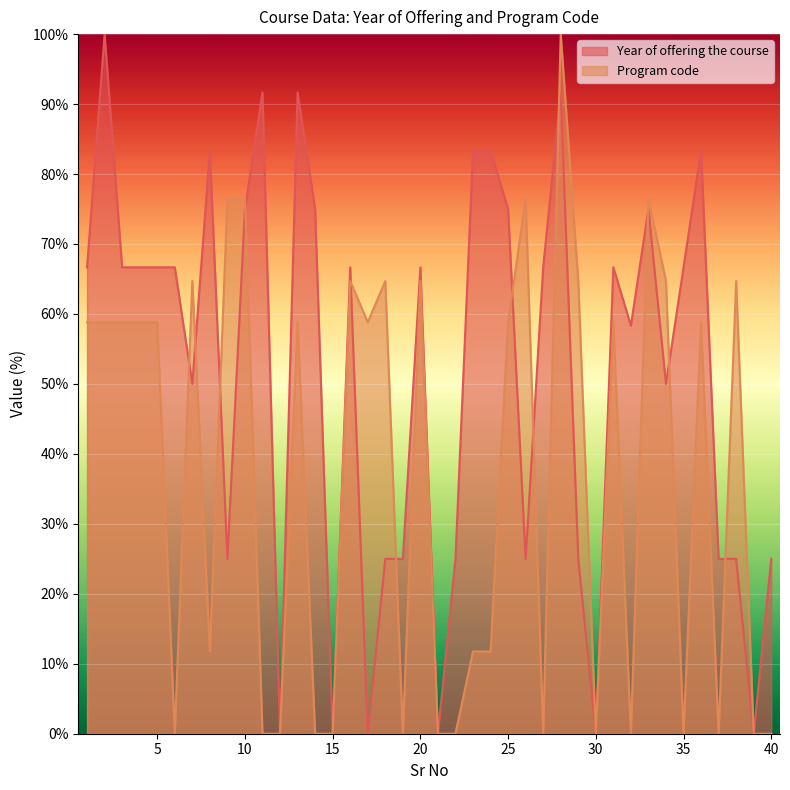

Reading left to right, transcribe all the data shown in this chart.

Year of offering the course: 1=66.7	2=100.0	3=66.7	4=66.7	5=66.7	6=66.7	7=50.0	8=83.3	9=25.0	10=75.0	11=91.7	12=0.0	13=91.7	14=75.0	15=0.0	16=66.7	17=0.0	18=25.0	19=25.0	20=66.7	21=0.0	22=25.0	23=83.3	24=83.3	25=75.0	26=25.0	27=66.7	28=91.7	29=25.0	30=0.0	31=66.7	32=58.3	33=75.0	34=50.0	35=66.7	36=83.3	37=25.0	38=25.0	39=0.0	40=25.0
Program code: 1=58.8	2=58.8	3=58.8	4=58.8	5=58.8	6=0.0	7=64.7	8=11.8	9=76.5	10=76.5	11=0.0	12=0.0	13=58.8	14=0.0	15=0.0	16=64.7	17=58.8	18=64.7	19=0.0	20=64.7	21=0.0	22=0.0	23=11.8	24=11.8	25=58.8	26=76.5	27=0.0	28=100.0	29=64.7	30=0.0	31=58.8	32=0.0	33=76.5	34=64.7	35=0.0	36=58.8	37=0.0	38=64.7	39=0.0	40=0.0